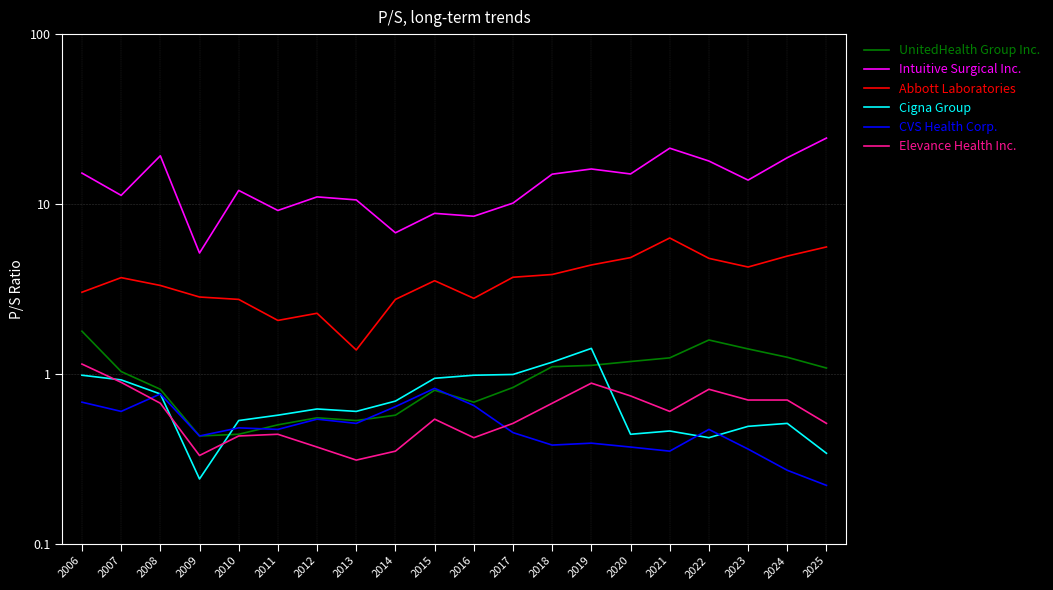

At how many categories does at least one series exceed 12?

11